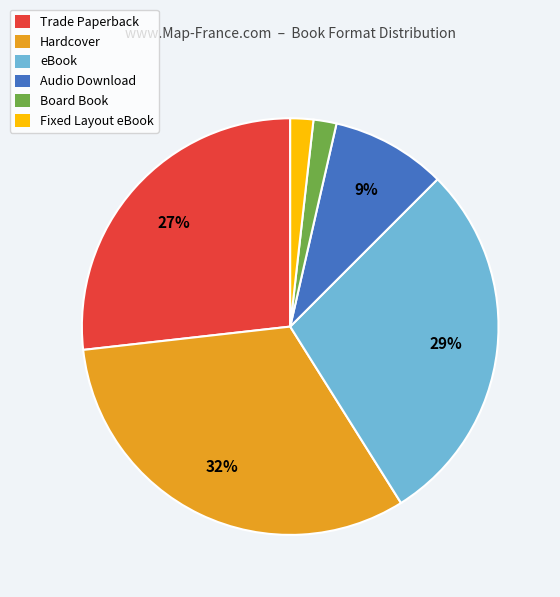

How many slices are in this pie chart?

6